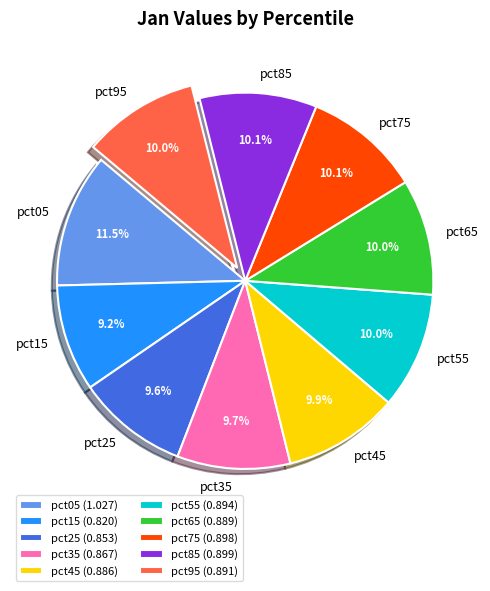

To the nearest percent, what is the combined percentage of pct55 and pct25?

20%